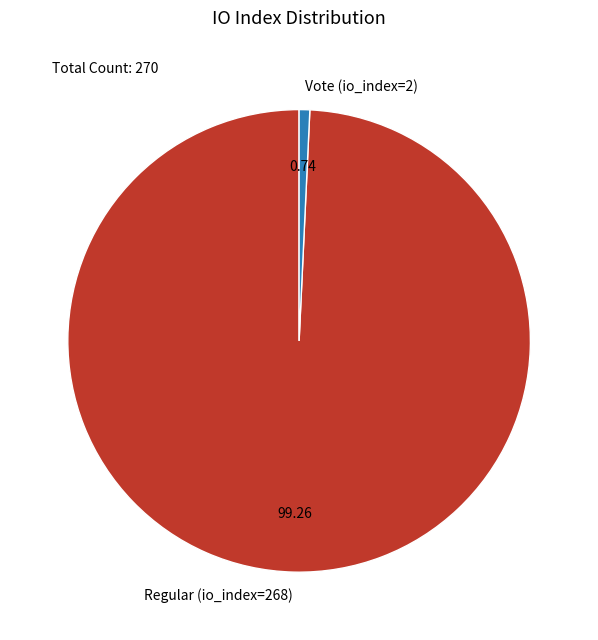

The Regular (io_index=268) slice represents 99% of the pie. True or false?

True